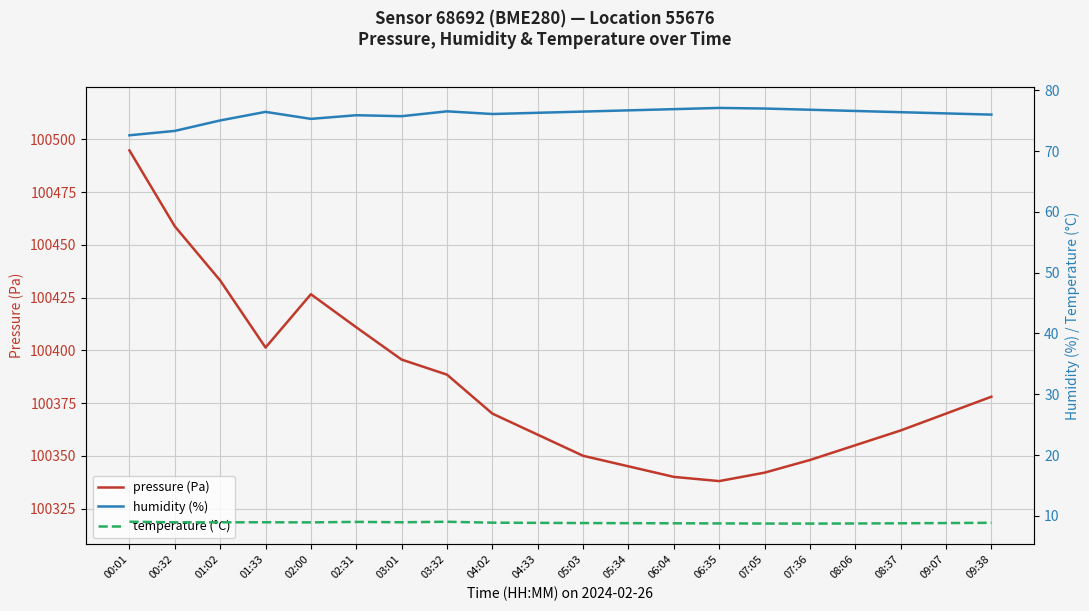

What are all the series names shown in the legend?

pressure (Pa), humidity (%), temperature (°C)